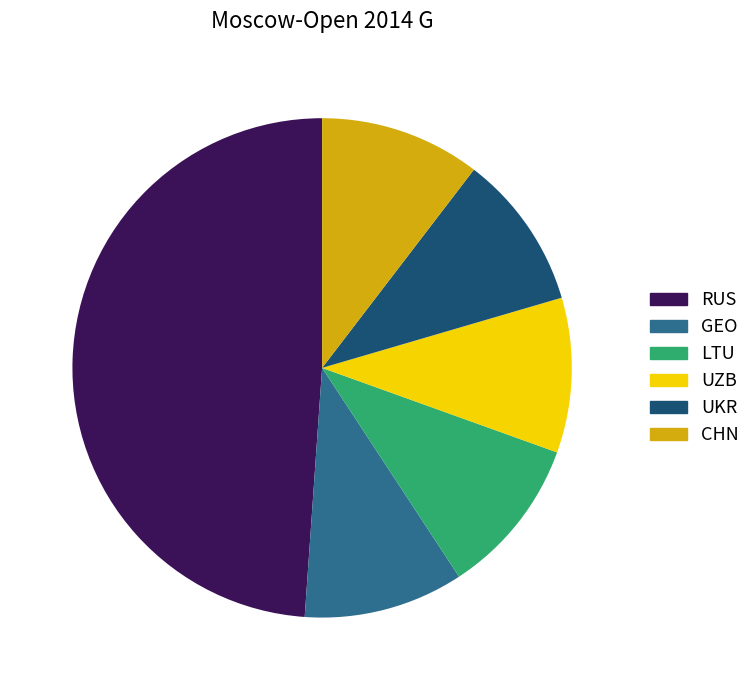

Which slice is the largest?

RUS